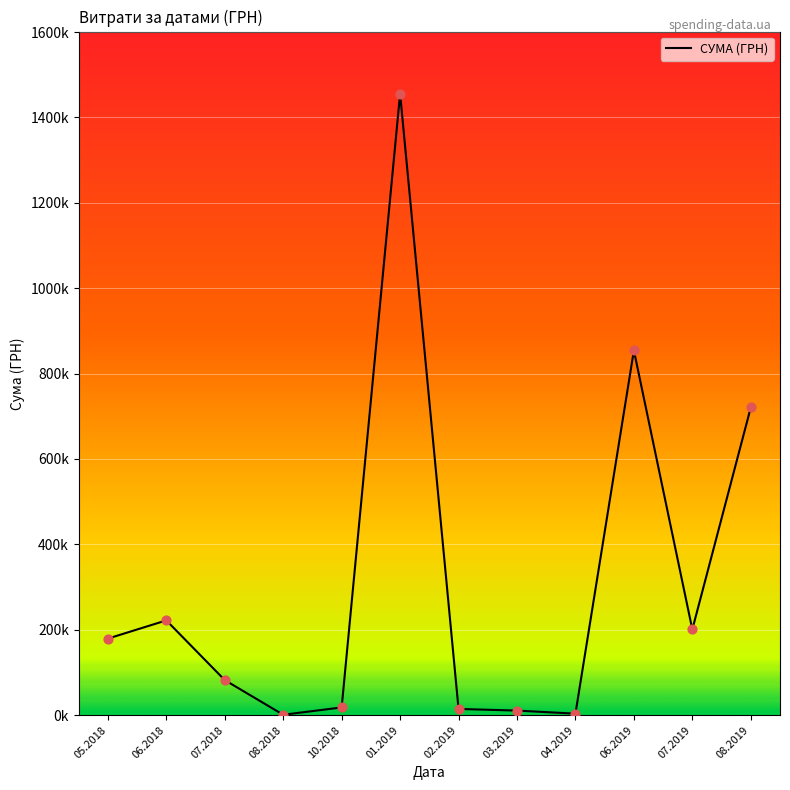

What is the change in value from 04.2019 to 06.2019?

+850687.4